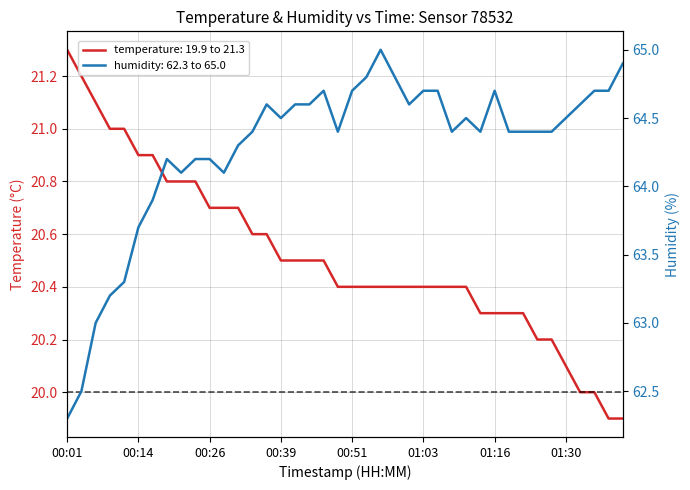

Rank the series by their average value, from lowest to highest.

temperature, humidity